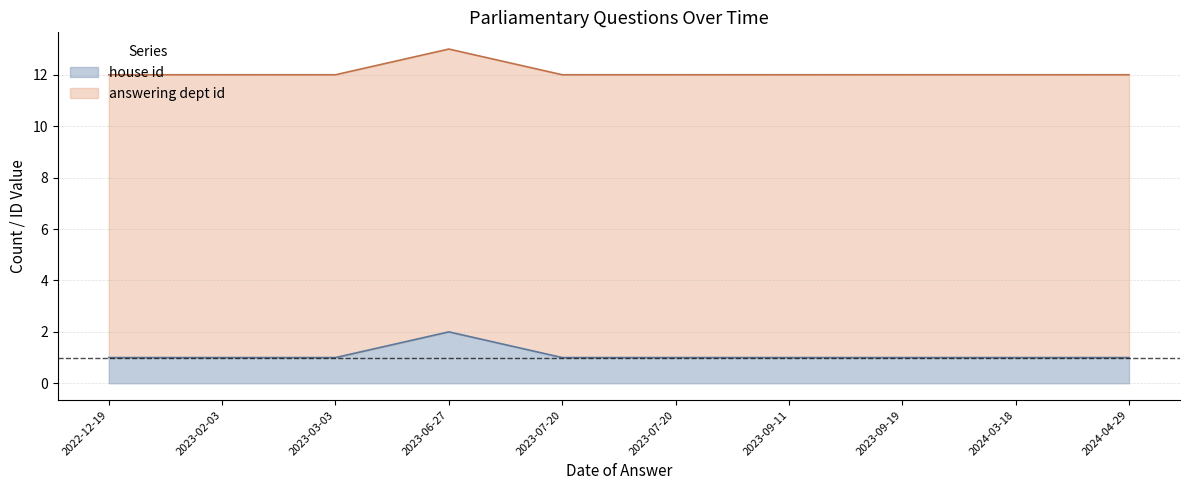

Read the value at 2023-09-19.

1